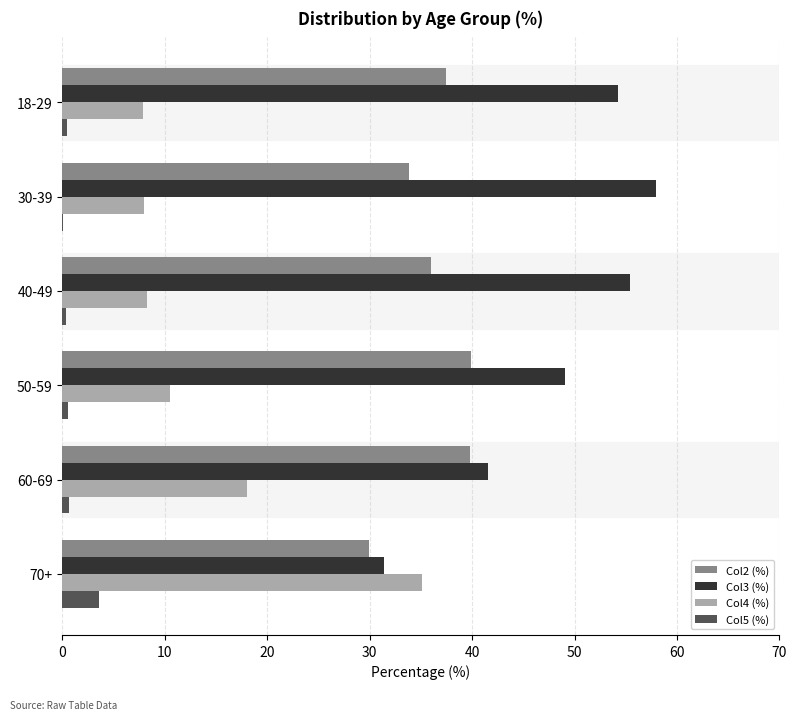

Is it true that Col3 (%) equals 87.9 at 18-29?

False